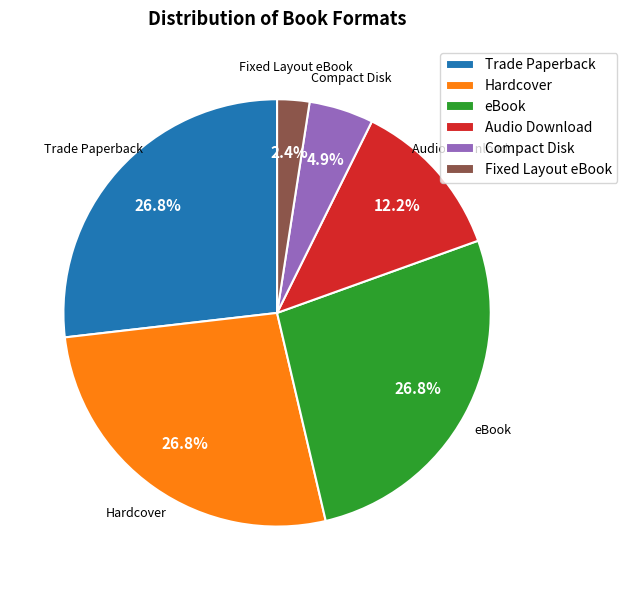

Which category has the smallest portion of the pie?

Fixed Layout eBook